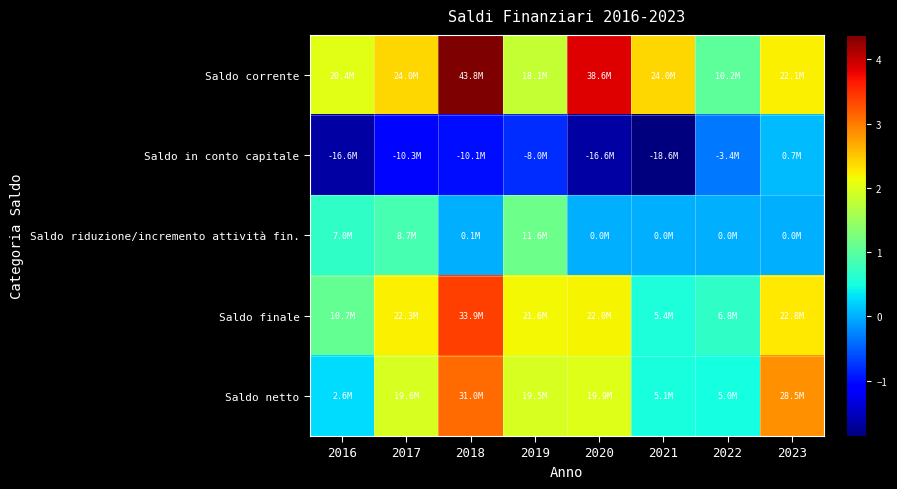

Which series has the widest spread of values?

Saldo corrente